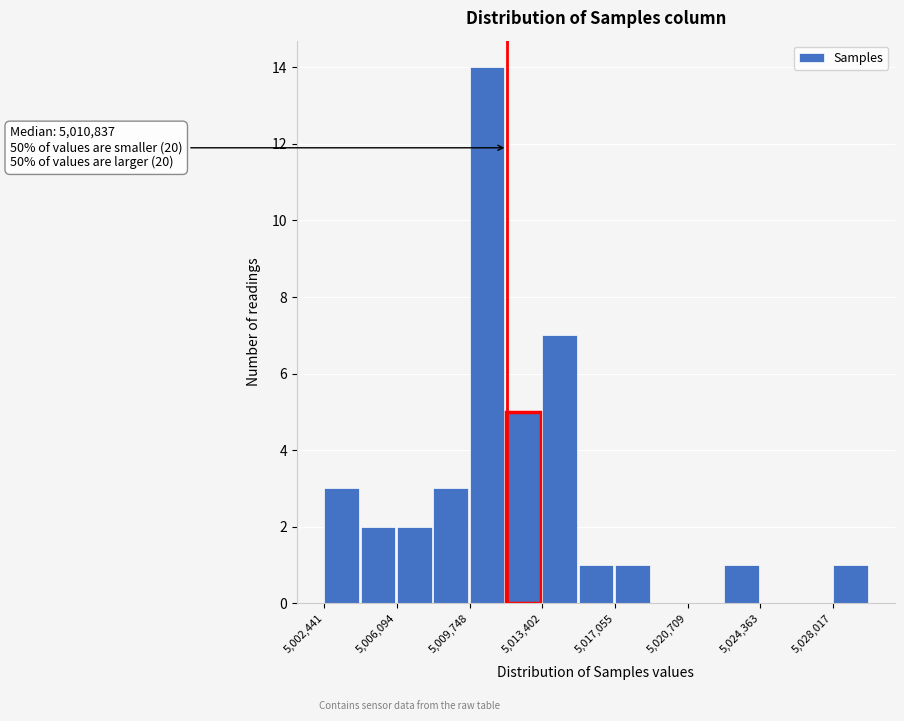

Around what value on the x-axis is the tallest bar? Give the approximate position of its centre, as read against the axis.

5010500